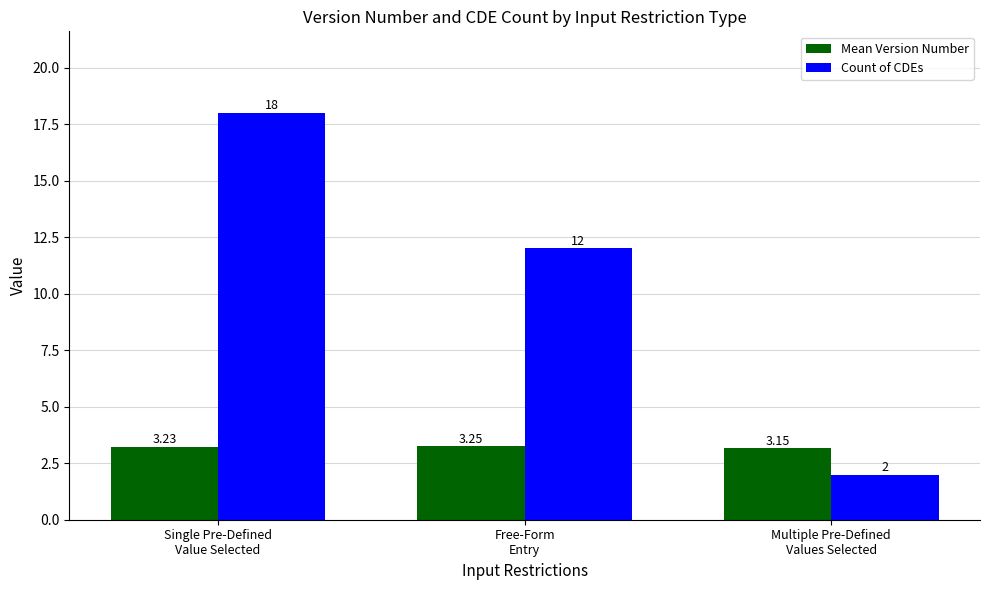

Which series has the widest spread of values?

Count of CDEs